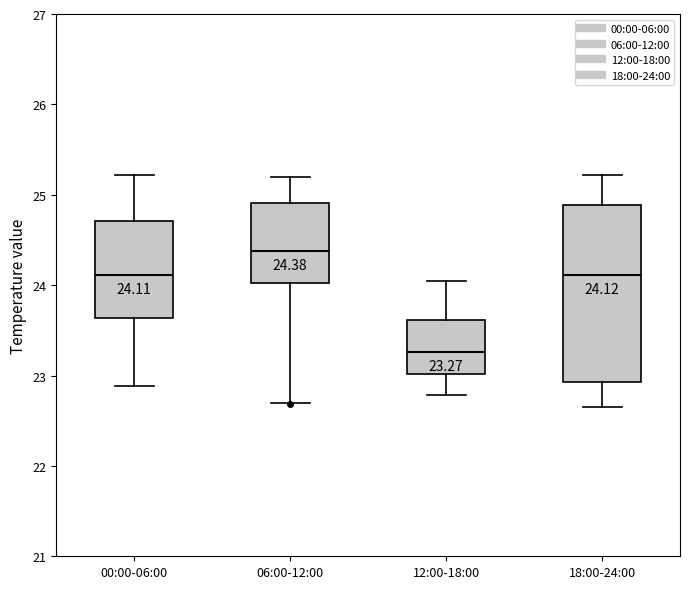

Comparing the boxes themselves (not the whiskers), which one is the tallest?

18:00-24:00